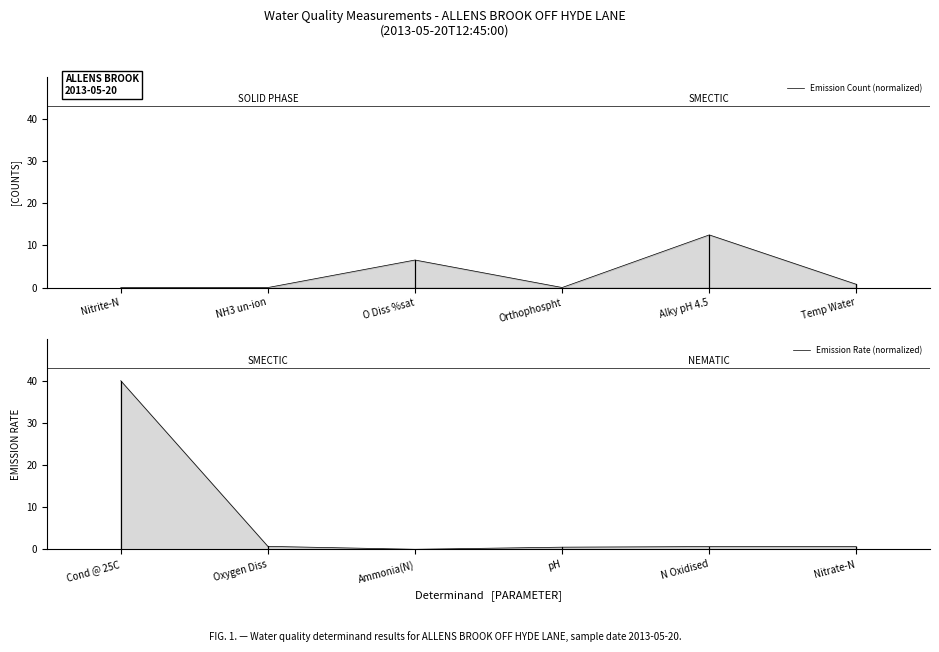

How many interior local peaks does the Emission Count (normalized) series have?

2